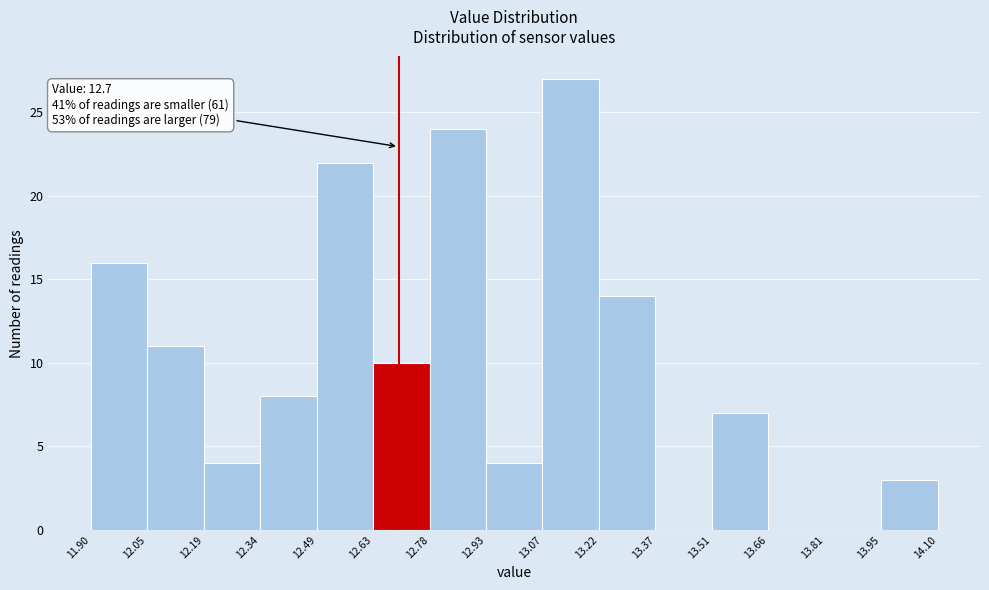

Over which range of the x-axis is the bar tallest?

13.07 to 13.22